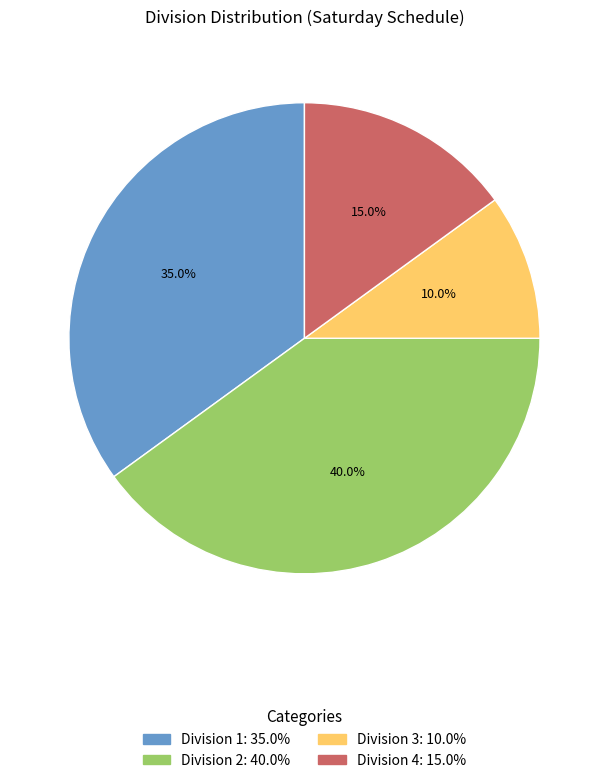

Does any single category account for the majority?

No